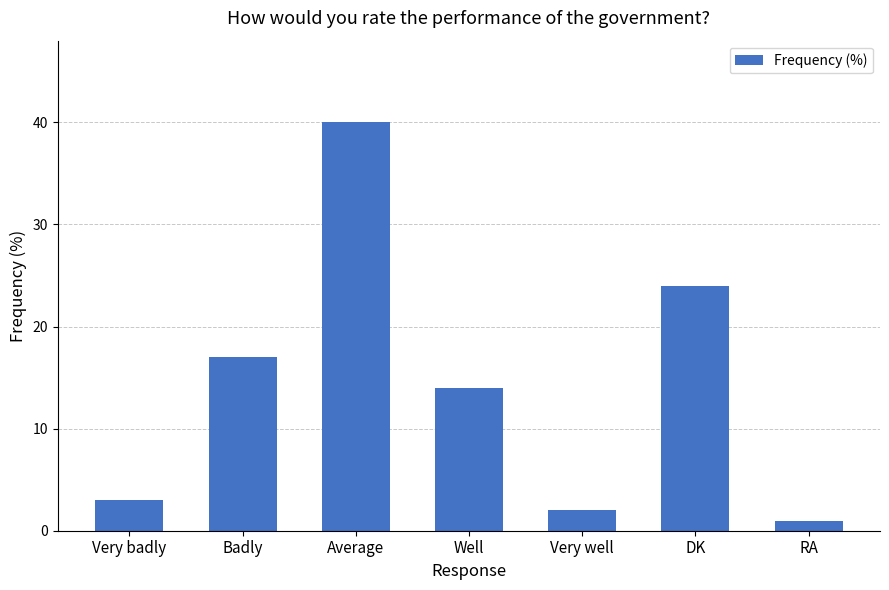

What is the value of the 5th bar from the left?

2